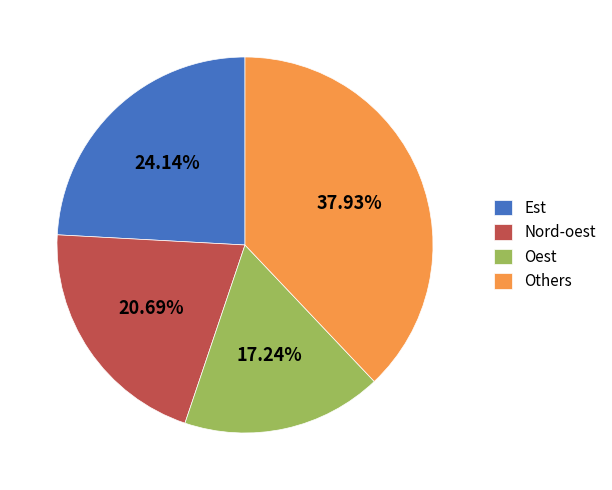

Count the number of slices in the pie.

4